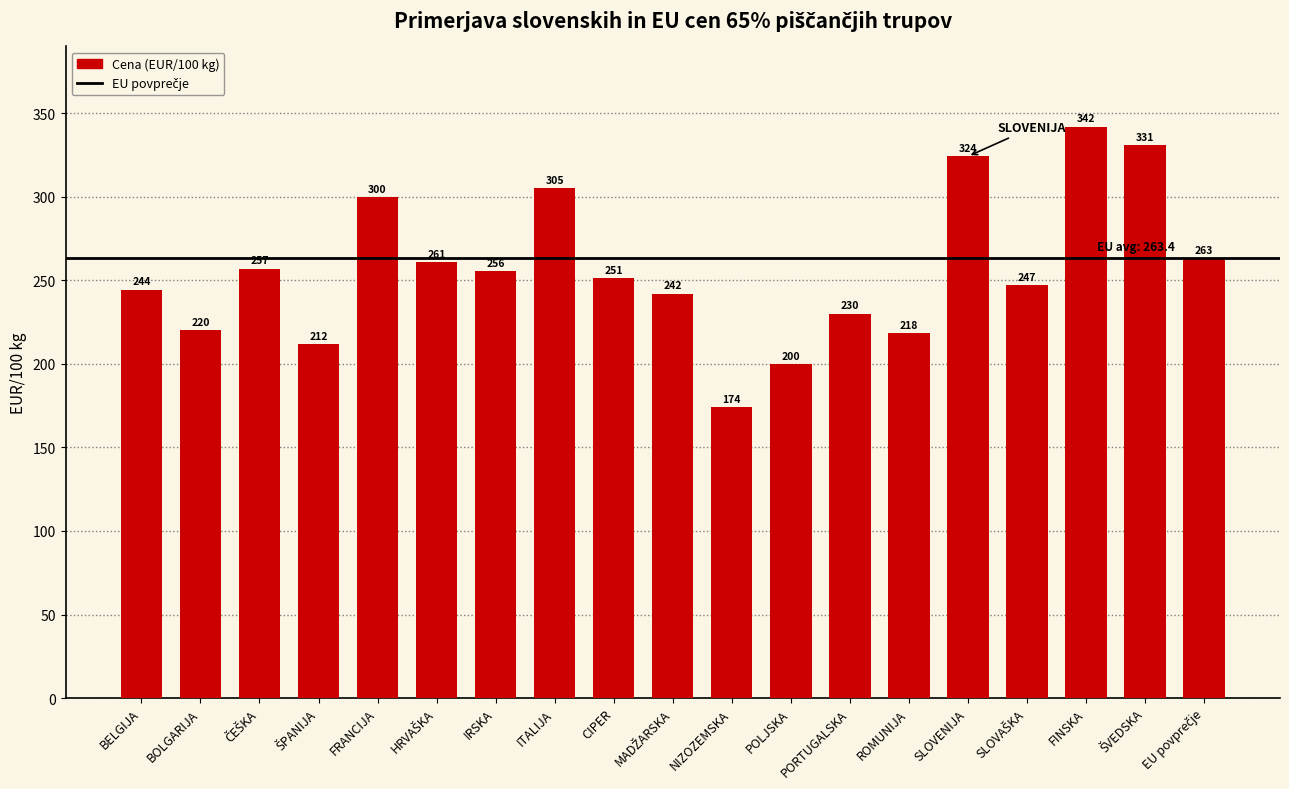

Count the number of data series in this chart.

1